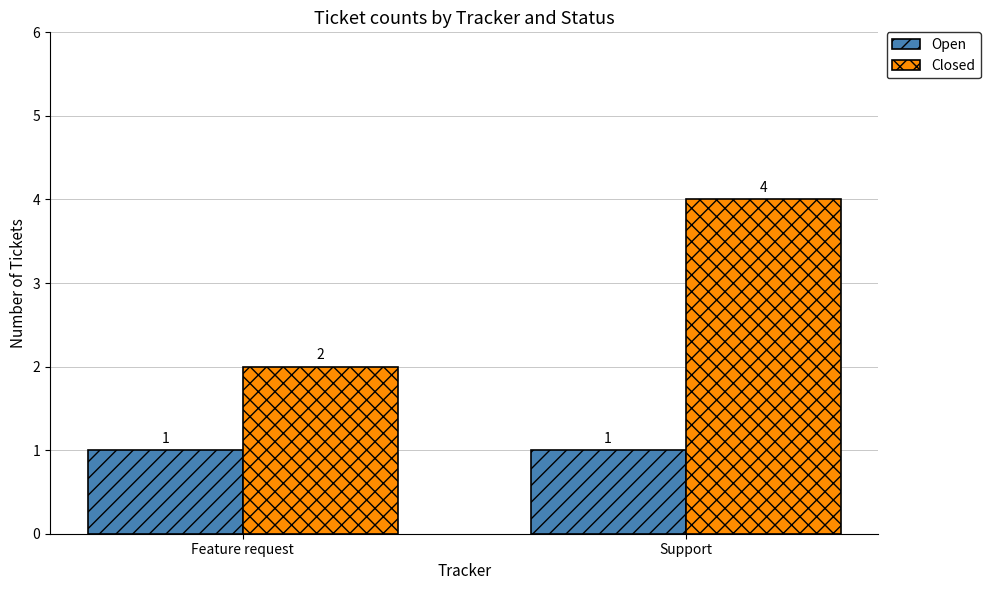

The Closed series shows 4 at Support. True or false?

True